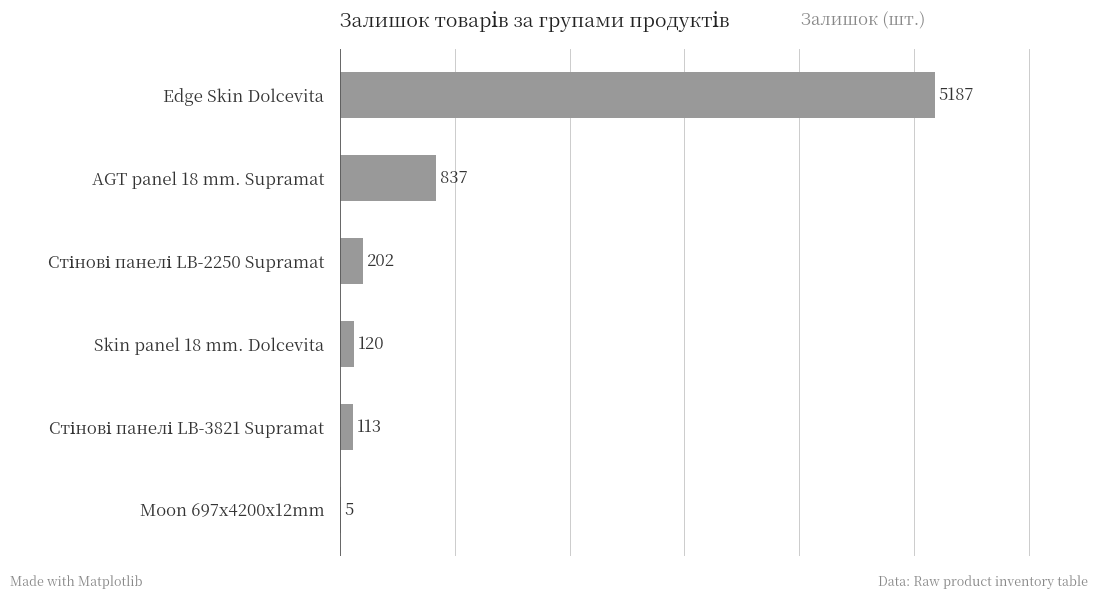

At which label is the value closest to 2596?

AGT panel 18 mm. Supramat